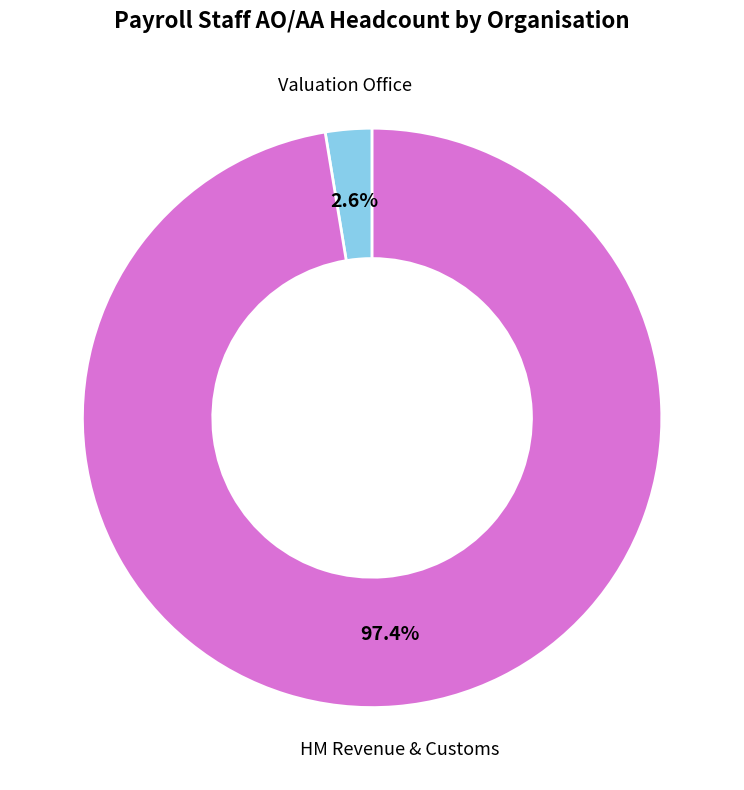

Is there any slice that represents more than half of the pie?

Yes